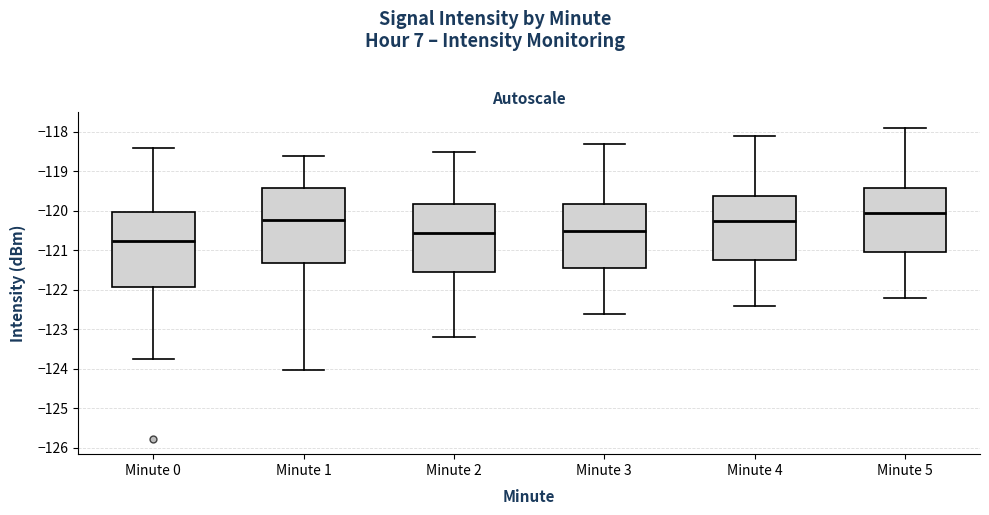

Where is the lower edge of the box for Minute 1 on the y-axis? The values are not printed on the chart, so give them approximately, as read against the axis.

-121.3